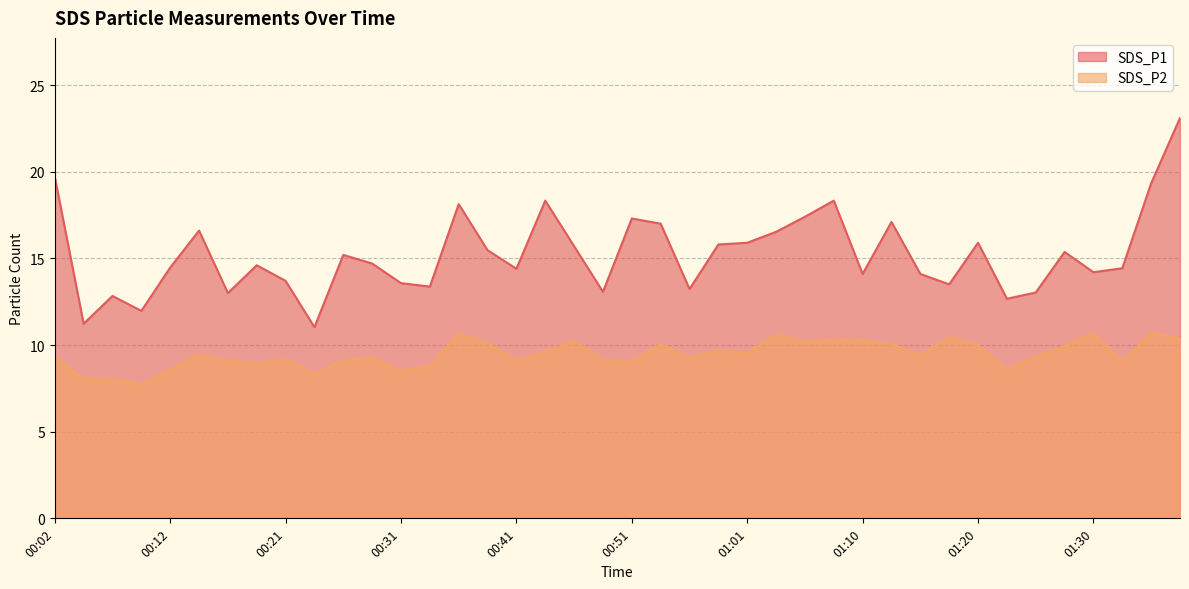

Reading left to right, what are all the values shown in this chart?

SDS_P1: 19.7	11.2	12.8	12.0	14.5	16.6	13.0	14.6	13.7	11.0	15.2	14.7	13.6	13.4	18.1	15.5	14.4	18.3	15.7	13.1	17.3	17.0	13.2	15.8	15.9	16.5	17.4	18.3	14.1	17.1	14.1	13.5	15.9	12.7	13.0	15.4	14.2	14.4	19.3	23.1
SDS_P2: 9.3	8.0	8.0	7.7	8.6	9.4	9.1	8.9	9.2	8.3	9.1	9.3	8.5	8.8	10.7	10.1	9.1	9.6	10.2	9.1	9.0	10.0	9.3	9.7	9.5	10.6	10.2	10.3	10.3	10.1	9.4	10.5	10.0	8.6	9.3	9.9	10.7	9.0	10.7	10.4